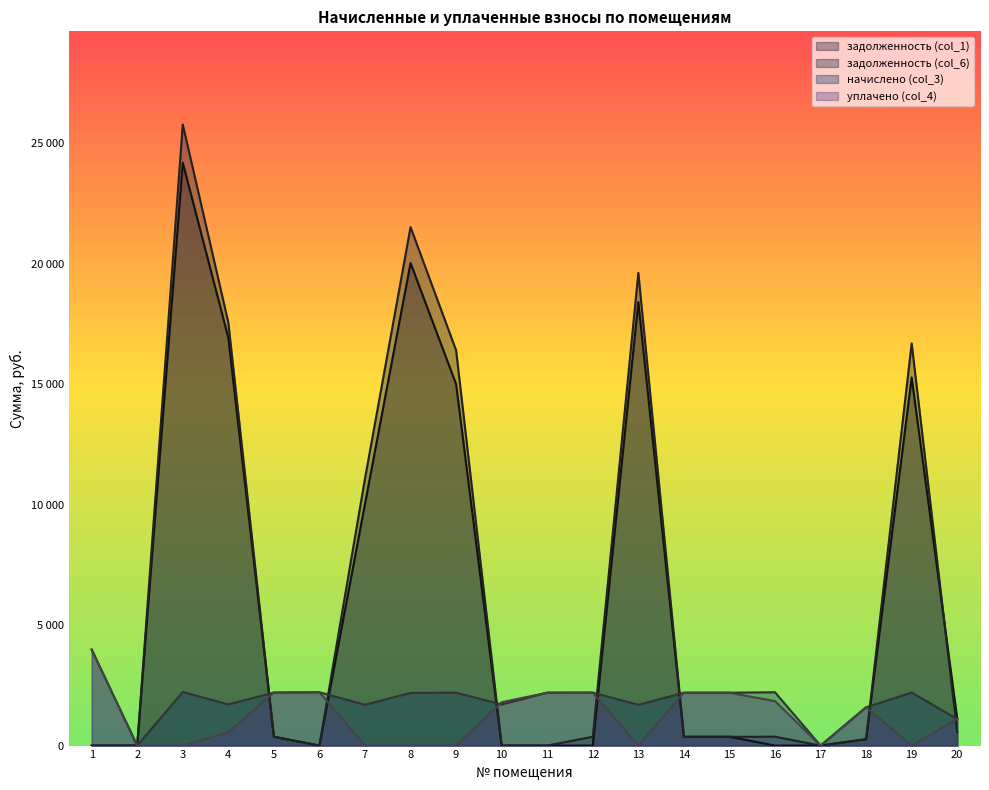

Rank the series at 20 from lowest to highest value.

задолженность (col_6), уплачено (col_4), начислено (col_3), задолженность (col_1)